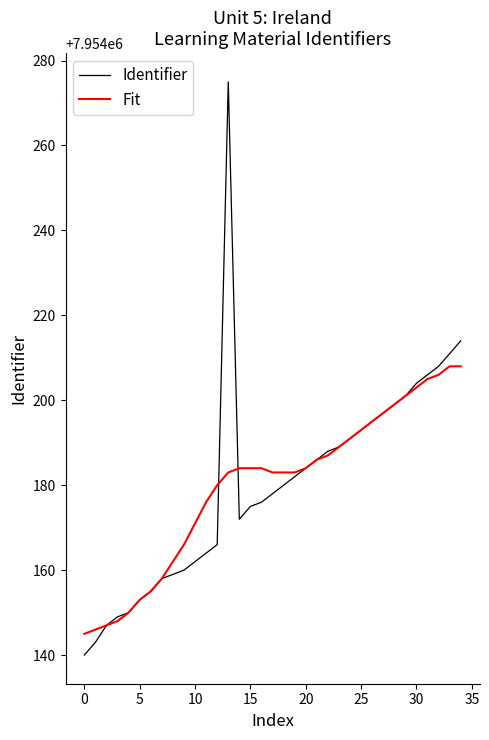

List the series in order of their peak value, lowest first.

Fit, Identifier